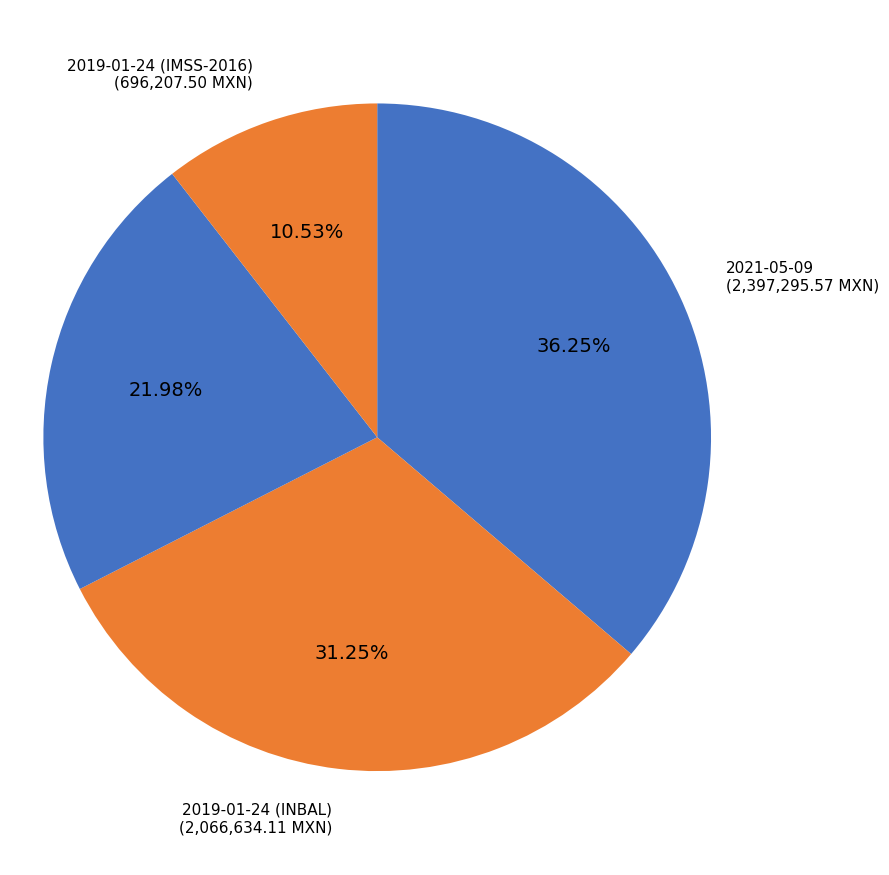

To the nearest percent, what is the difference between the largest and smallest slice percentages?

26%